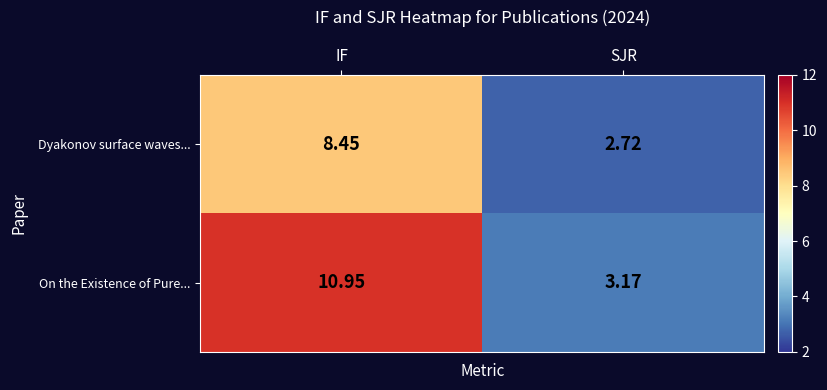

Rank the series by their average value, from lowest to highest.

Dyakonov surface waves..., On the Existence of Pure...